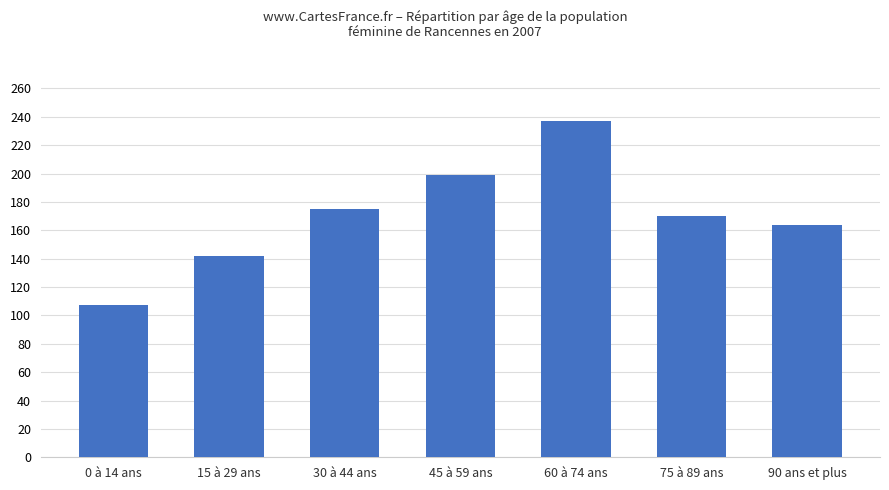

List the labels in order of value, largest first.

60 à 74 ans, 45 à 59 ans, 30 à 44 ans, 75 à 89 ans, 90 ans et plus, 15 à 29 ans, 0 à 14 ans